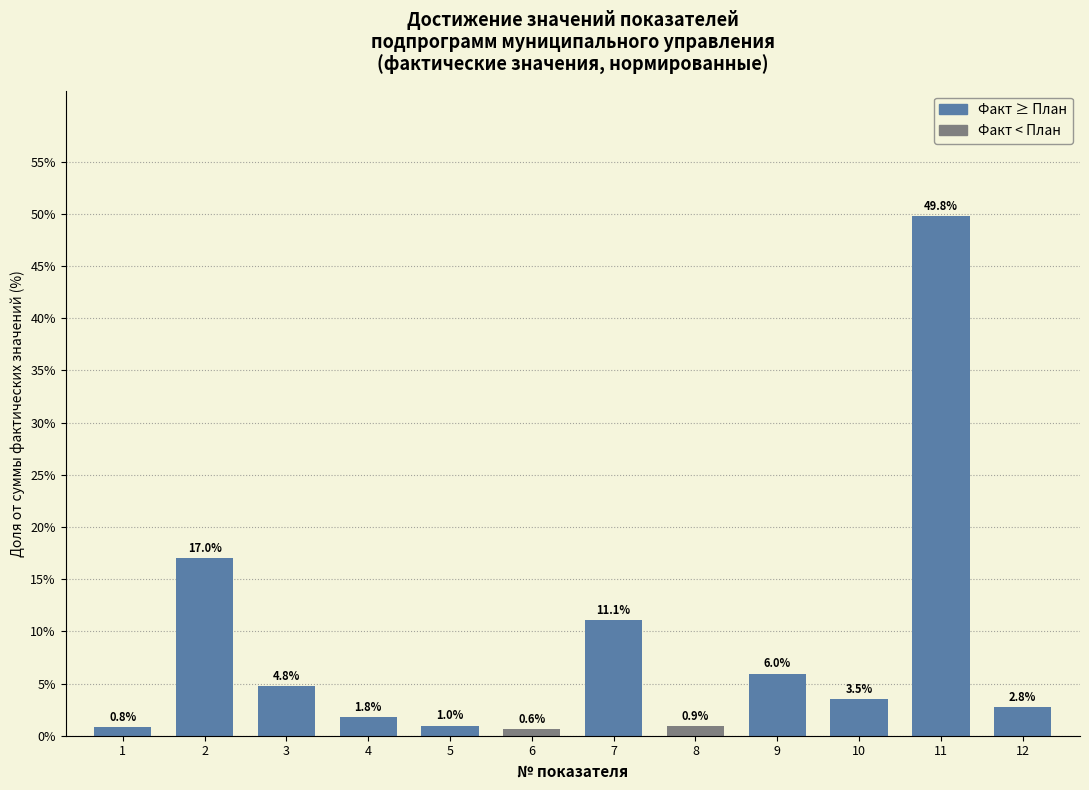

Reading right to left, extract all data points from this chart.

2.8	49.8	3.5	6.0	0.9	11.1	0.6	1.0	1.8	4.8	17.0	0.8